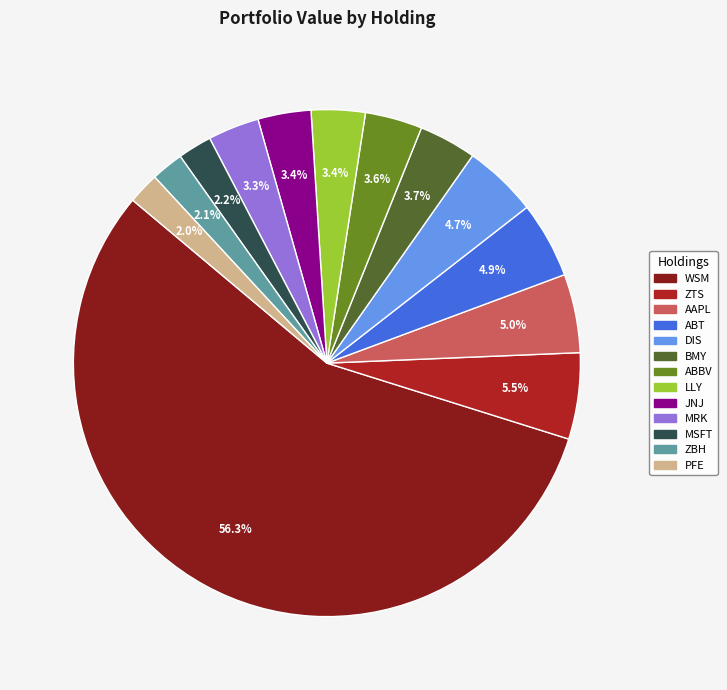

Which slice is the largest?

WSM